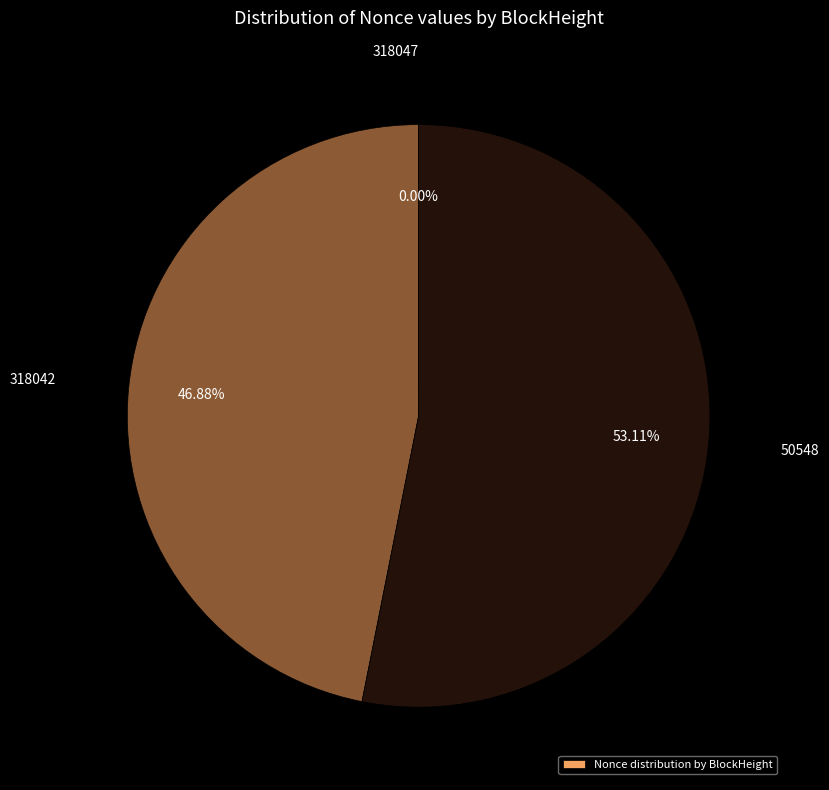

Does any single category account for the majority?

Yes